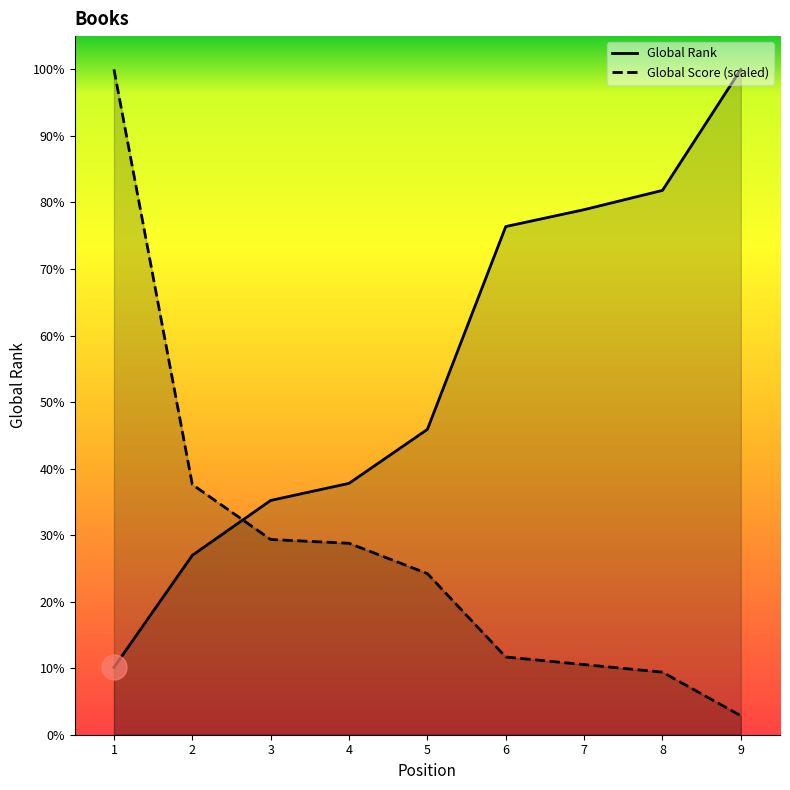

At which label does Global Rank first exceed 4898?

6